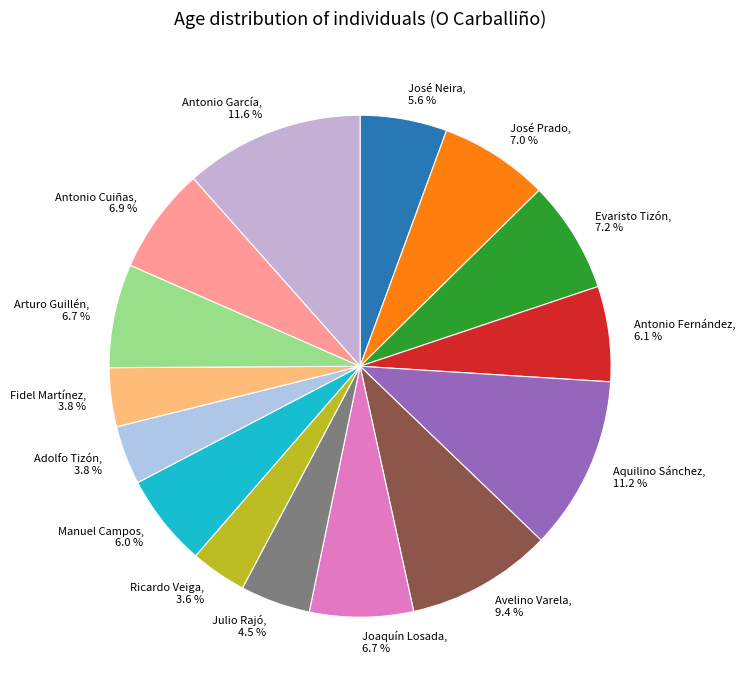

Do Avelino Varela and Fidel Martínez together represent more than half of the pie?

No